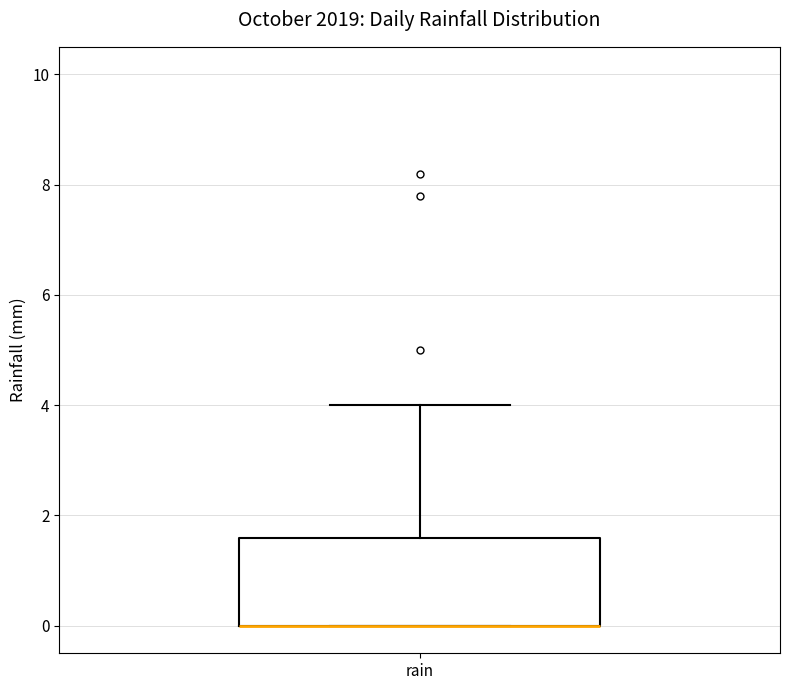

Where is the upper edge of the box for rain on the y-axis? The values are not printed on the chart, so give them approximately, as read against the axis.

1.6